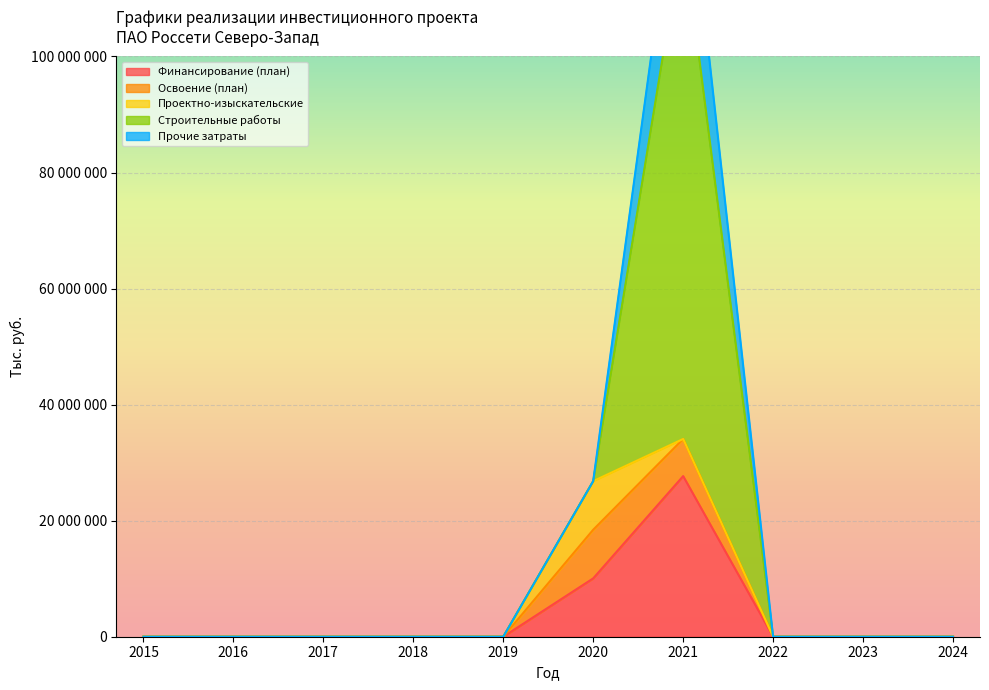

Reading left to right, what are all the values shown in this chart?

Финансирование (план): 0	0	0	0	0	10057226	27681631	0	0	0
Освоение (план): 0	0	0	0	0	8381022	6401359	0	0	0
Проектно-изыскательские: 0	0	0	0	0	8381022	0	0	0	0
Строительные работы: 0	0	0	0	0	0	87290213	0	0	0
Прочие затраты: 0	0	0	0	0	0	19111146	0	0	0